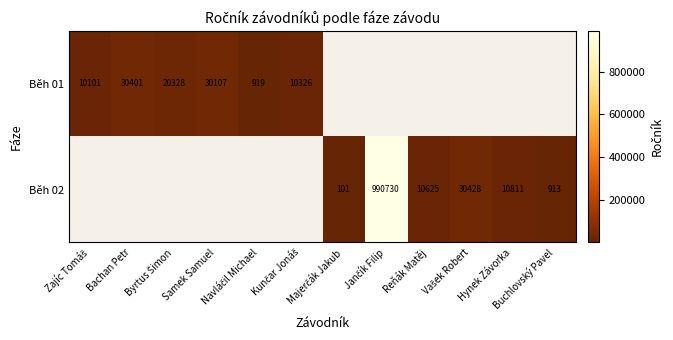

How many categories are shown in the chart?

12